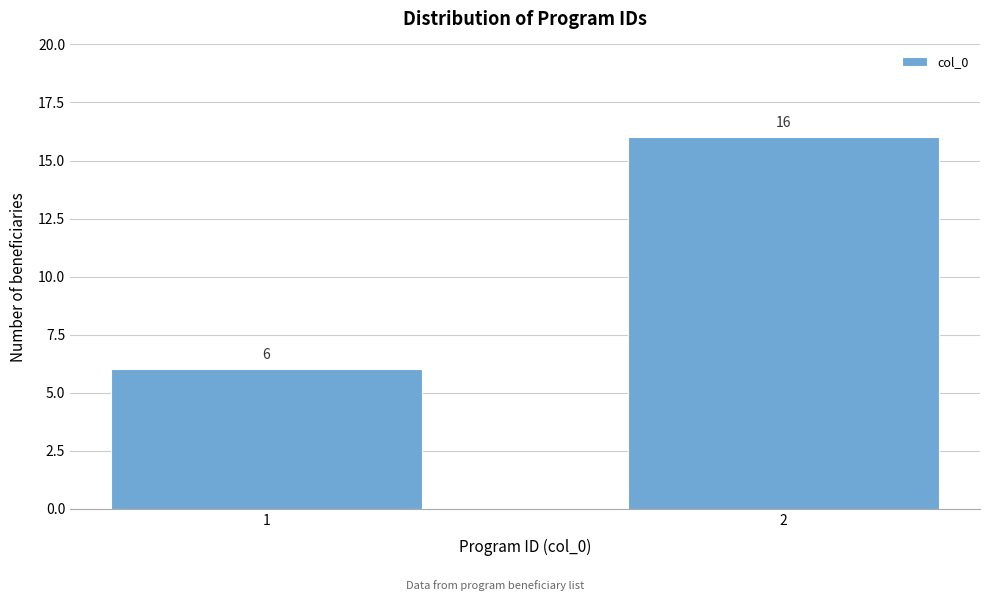

Reading right to left, transcribe all the data shown in this chart.

16	6